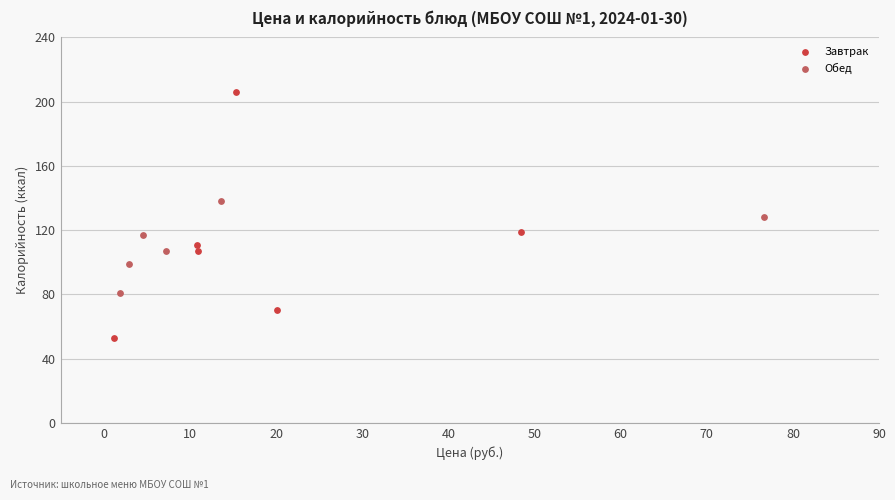

Which series contains the lowest Y value?

Завтрак